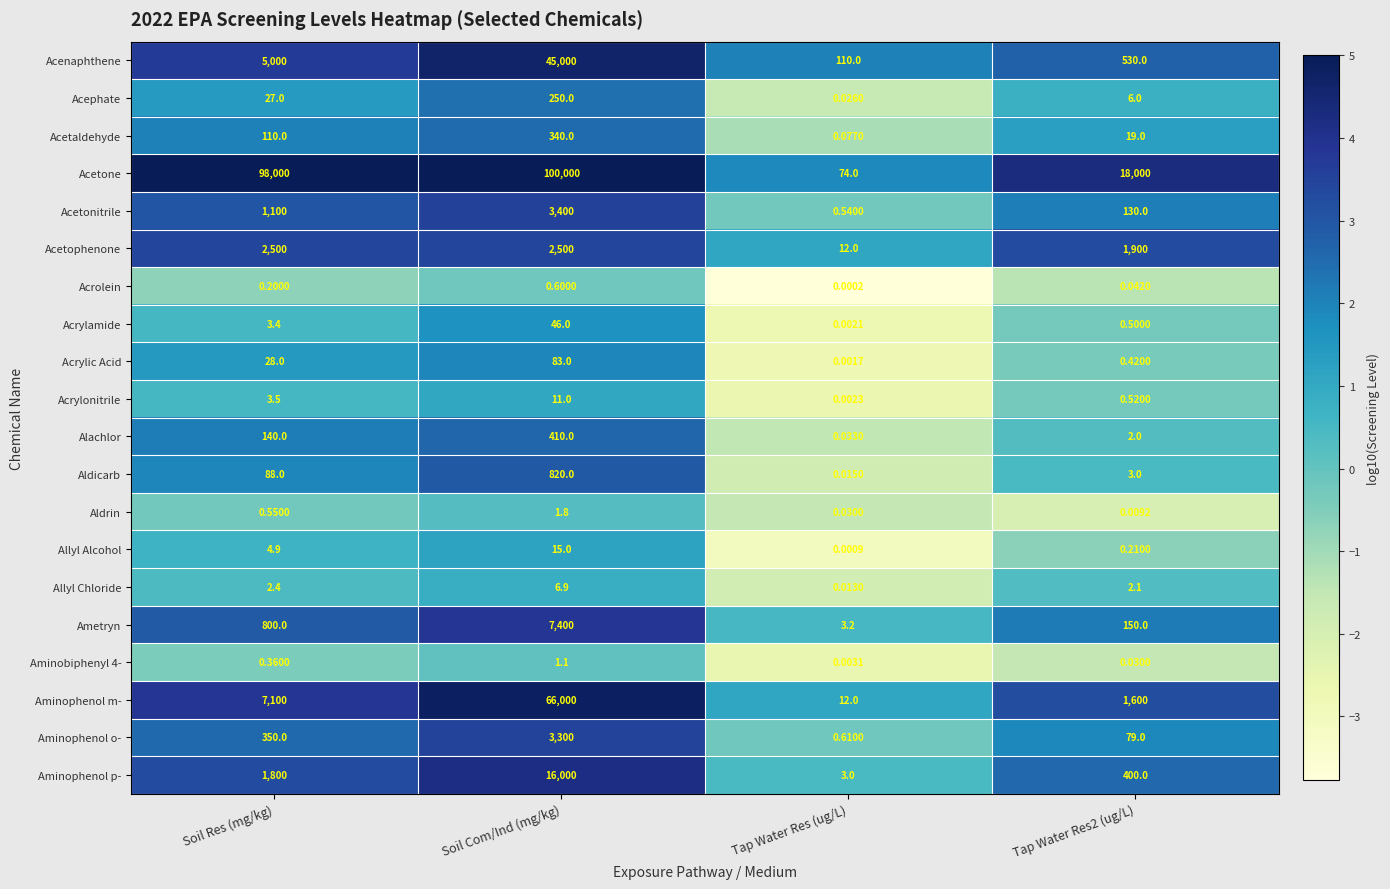

Which series has the largest total across all categories?

Acetone